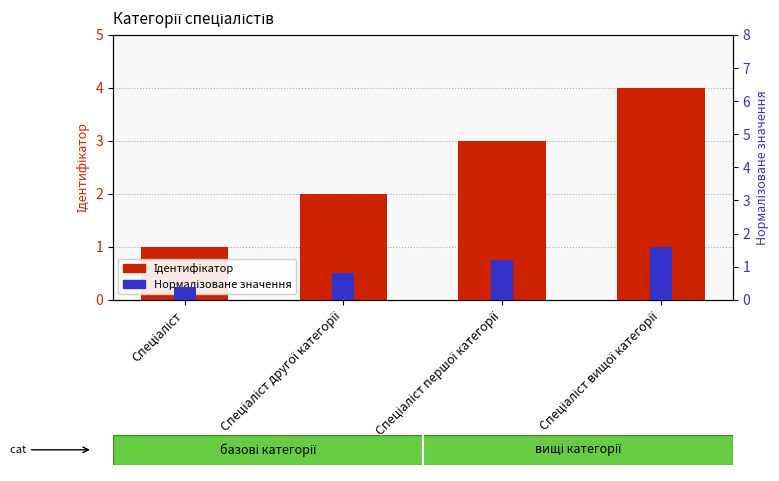

Is it true that Нормалізоване значення equals 1.6 at Спеціаліст вищої категорії?

True